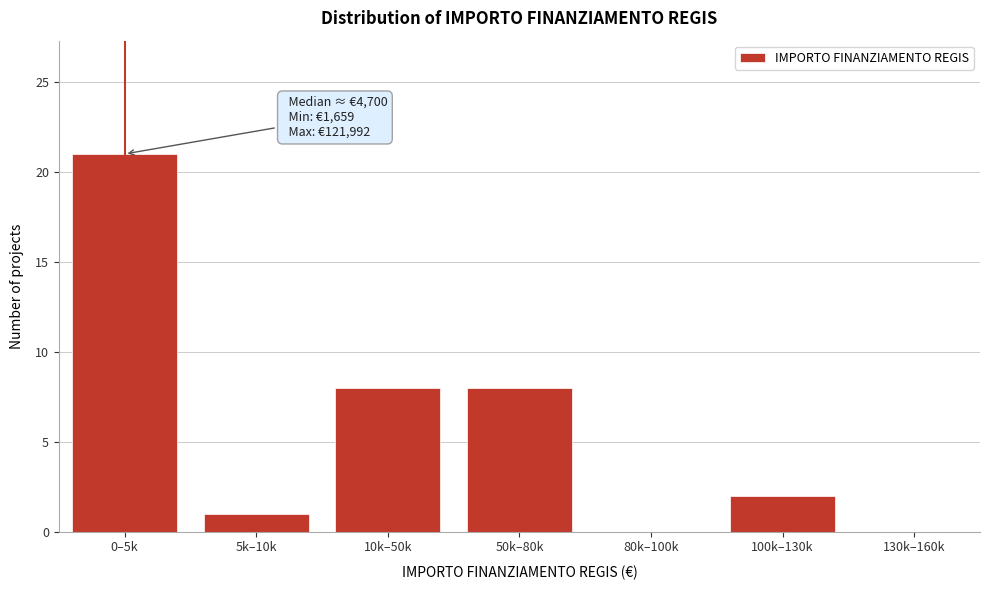

Reading right to left, extract all data points from this chart.

130k–160k=0	100k–130k=2	80k–100k=0	50k–80k=8	10k–50k=8	5k–10k=1	0–5k=21